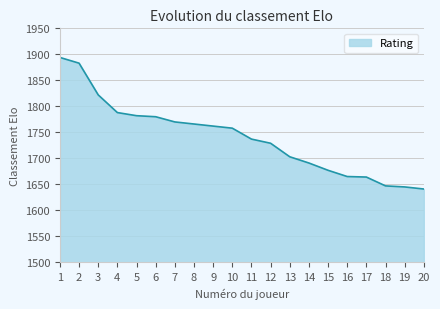

Count the number of categories in the chart.

20